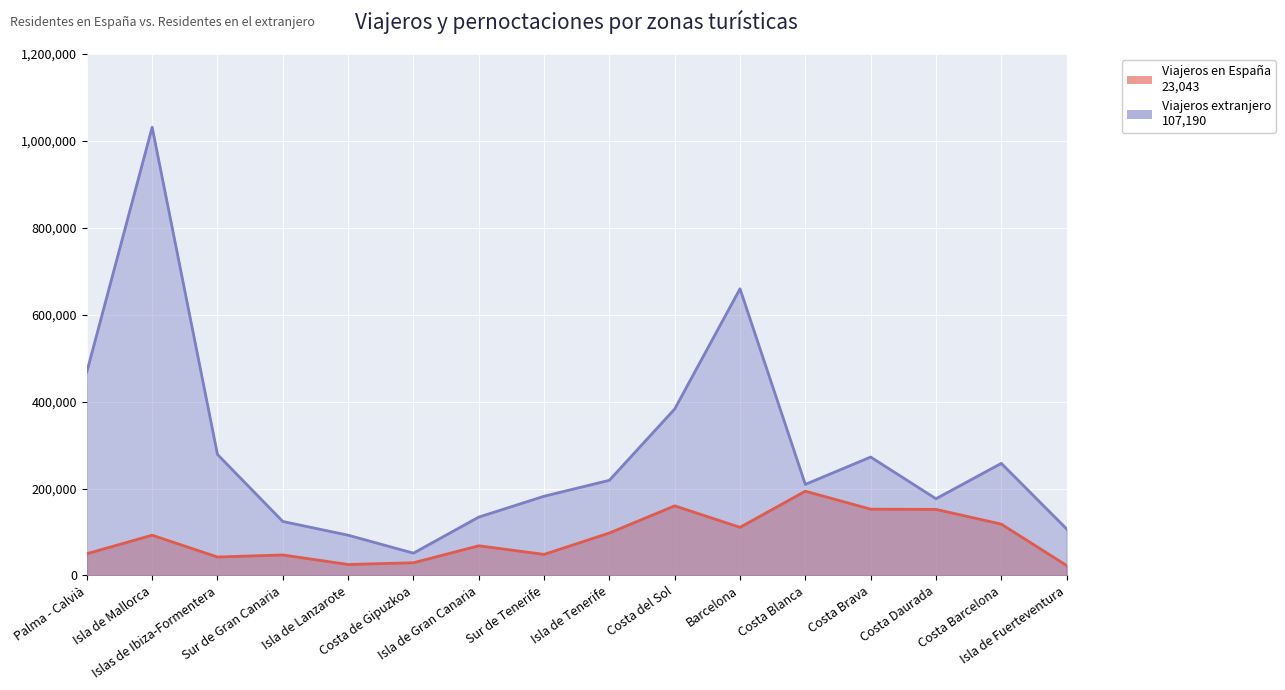

At how many categories does at least one series exceed 243863?

7